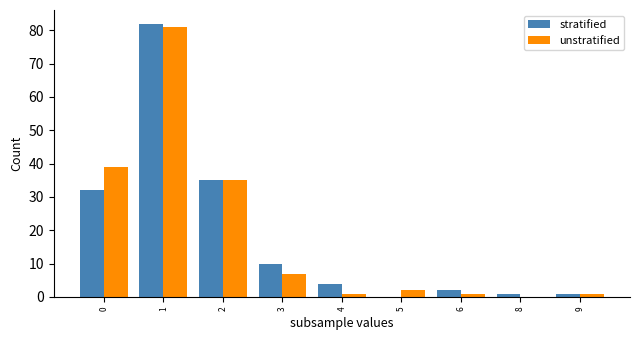

Is it true that unstratified equals 1 at 4?

True